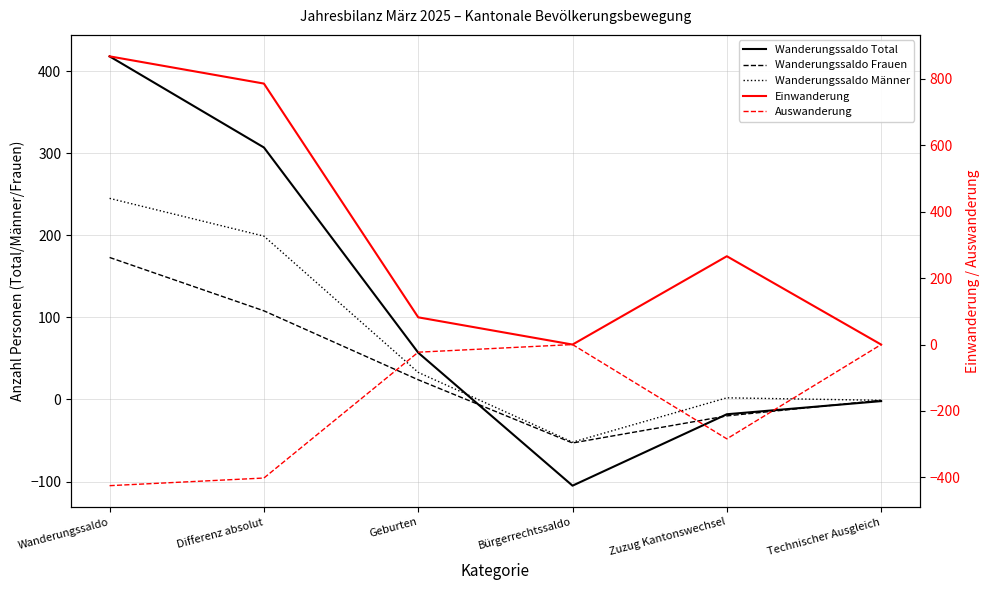

Does the chart display data point markers on the line(s)?

No